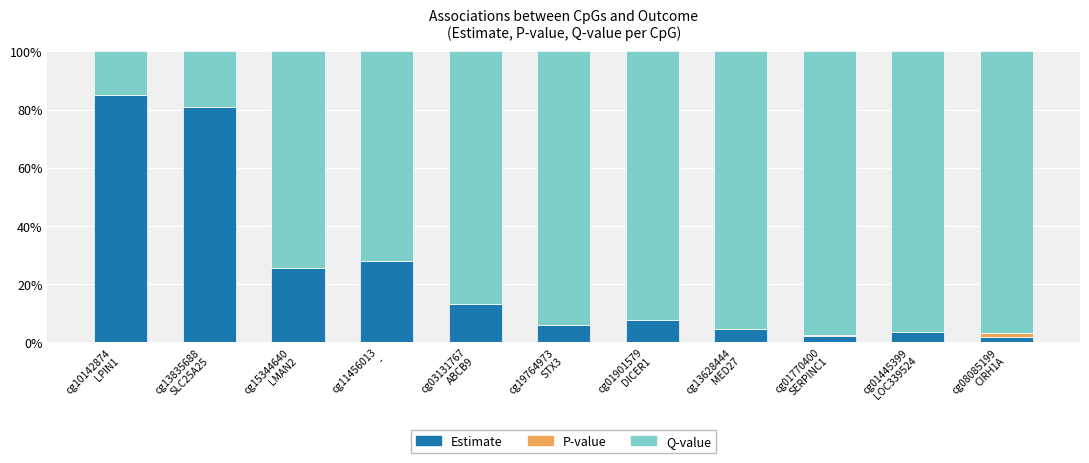

Count the number of data series in this chart.

3